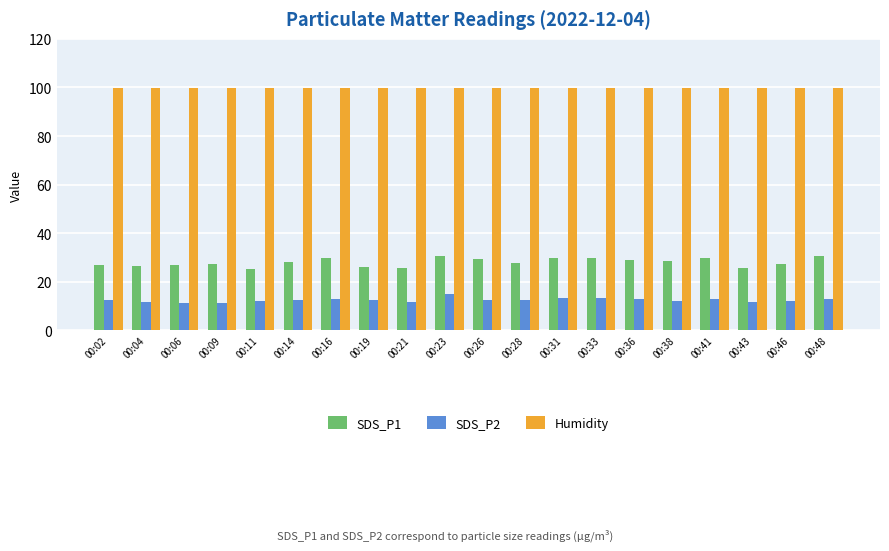

Which series has the largest total across all categories?

Humidity